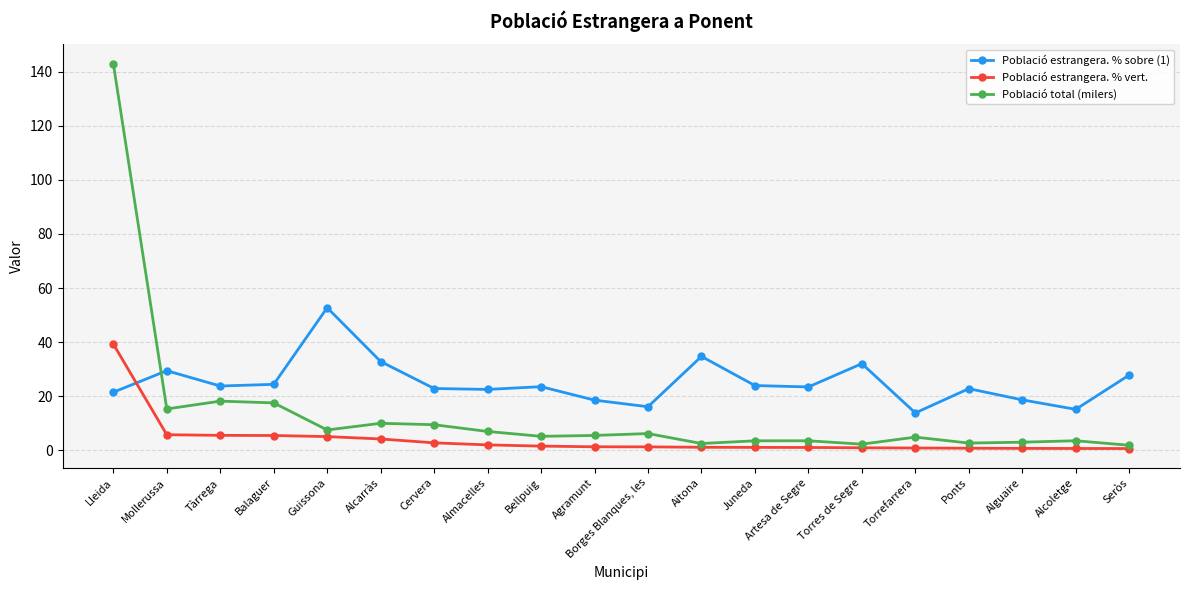

Where does the Població total (milers) series first go above 5?

Lleida